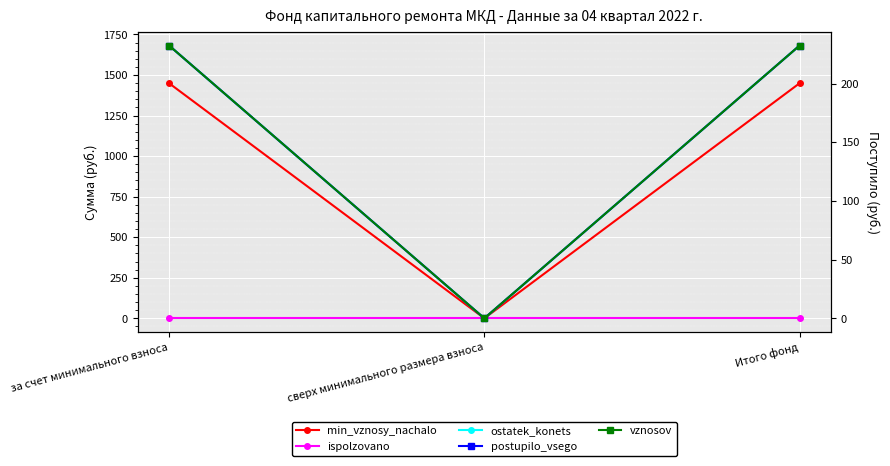

True or false: min_vznosy_nachalo has a value of 1449.3 at Итого фонд.

True